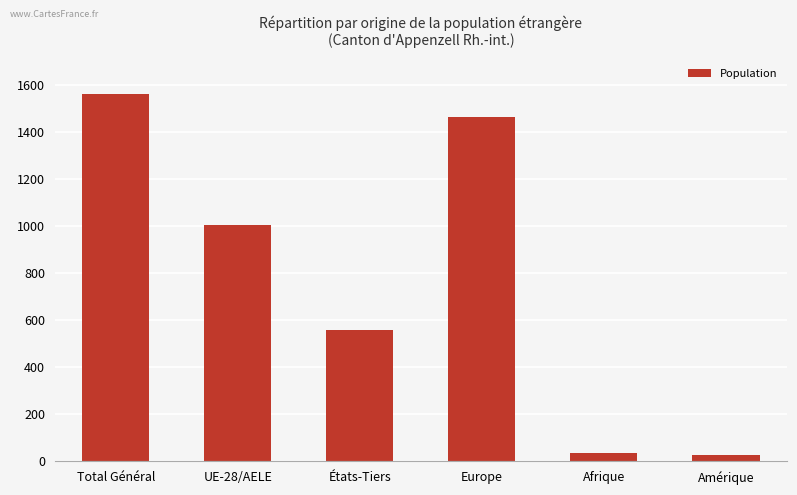

Reading left to right, what are all the values shown in this chart?

Total Général=1564	UE-28/AELE=1007	États-Tiers=557	Europe=1464	Afrique=35	Amérique=27